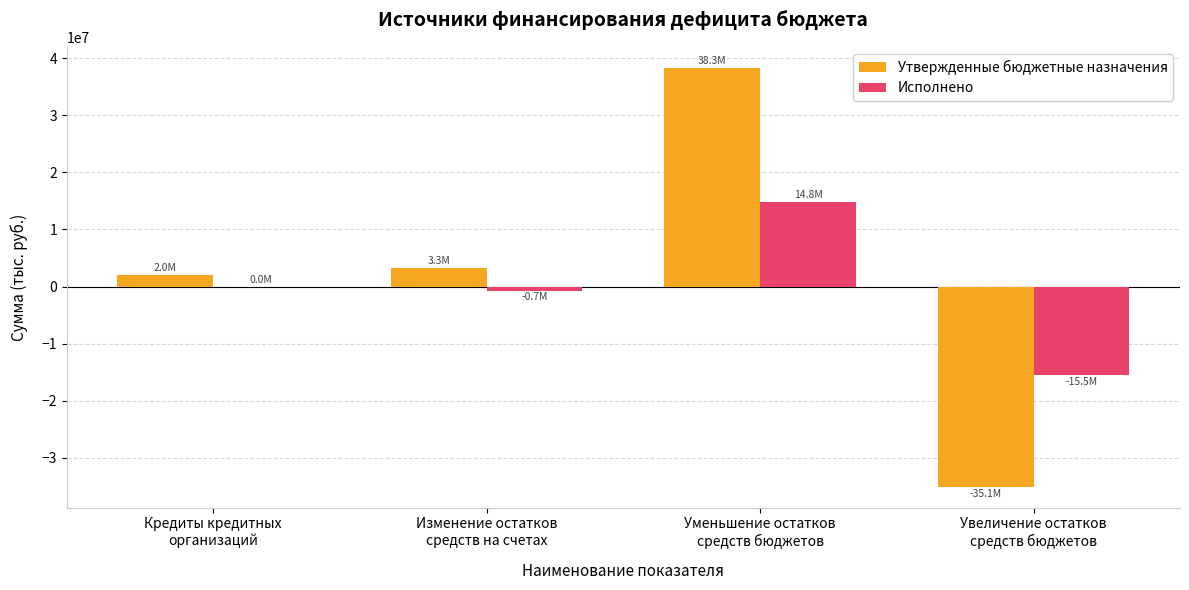

Is it true that Исполнено equals -19473977.2 at Кредиты кредитных
организаций?

False